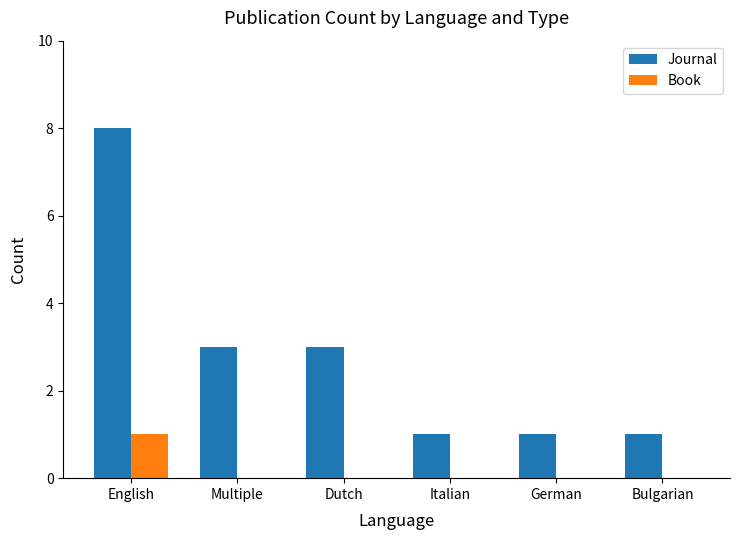

True or false: Book has a value of 1 at Multiple.

False